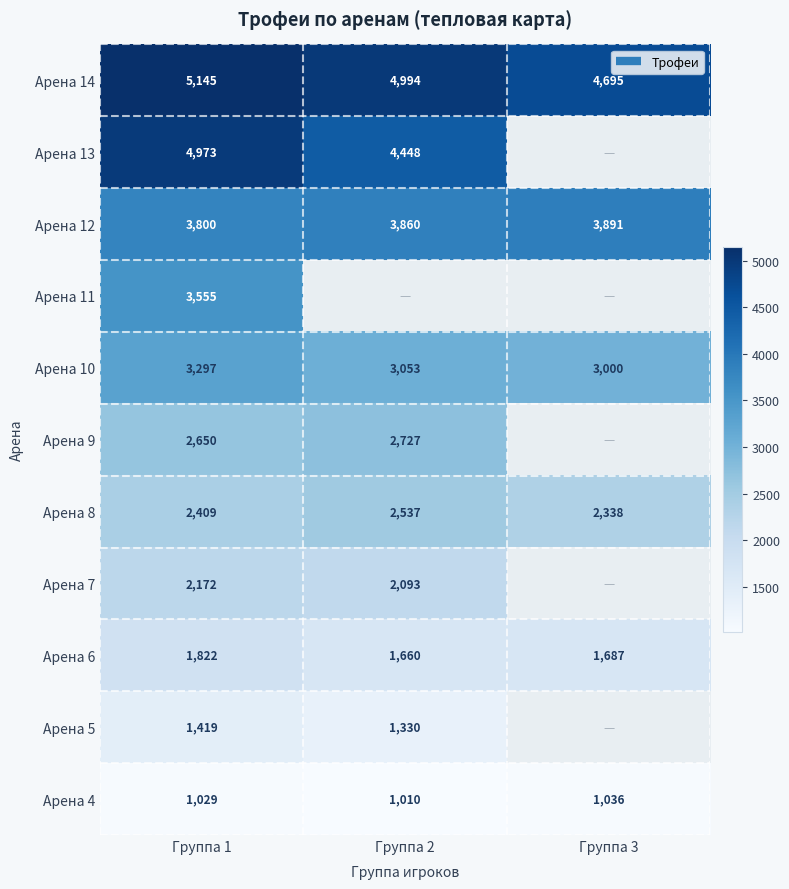

Rank the series by their maximum value, from lowest to highest.

Арена 4, Арена 5, Арена 6, Арена 7, Арена 8, Арена 9, Арена 10, Арена 11, Арена 12, Арена 13, Арена 14